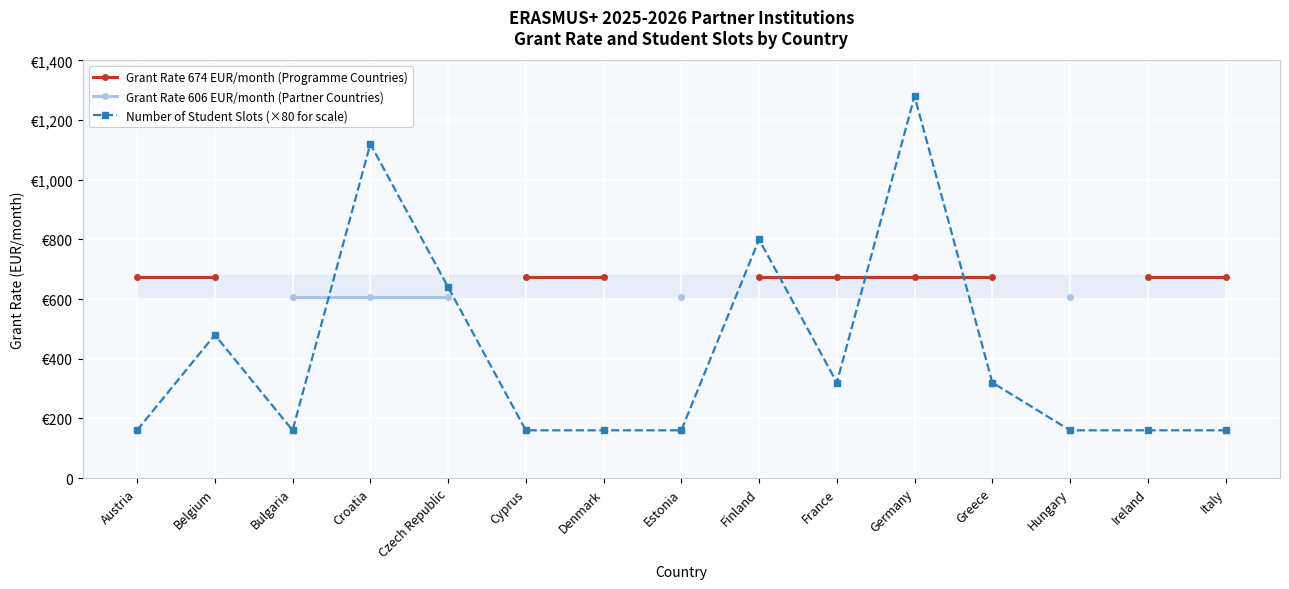

At how many categories does at least one series exceed 442?

15